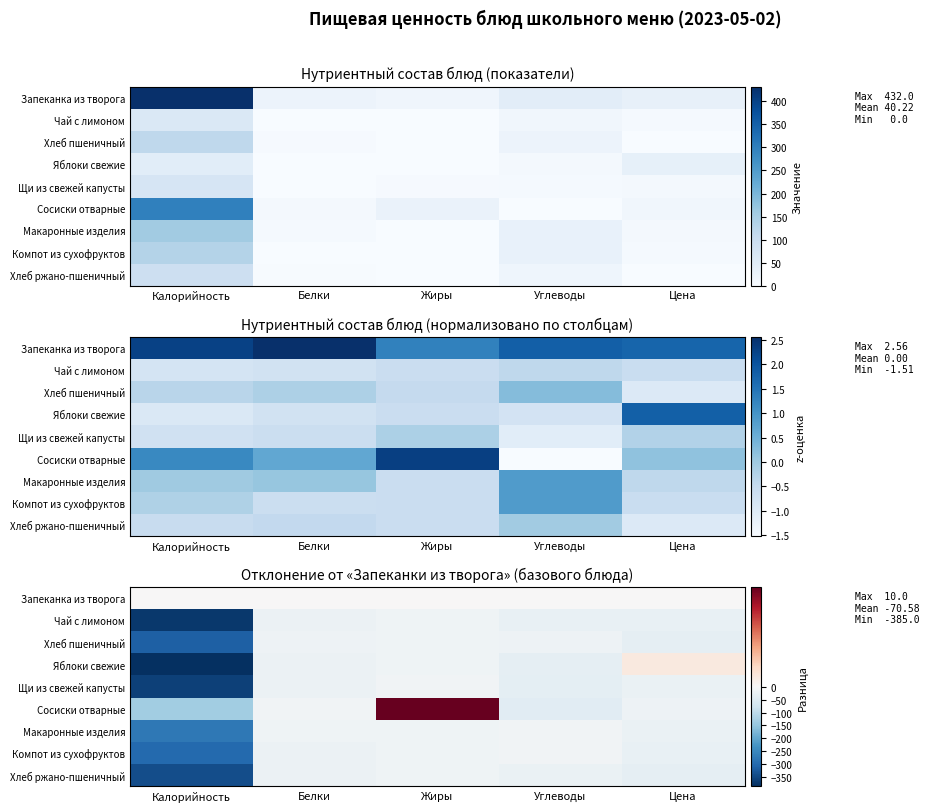

What is the approximate value of Щи из свежей капусты at Цена?

-25